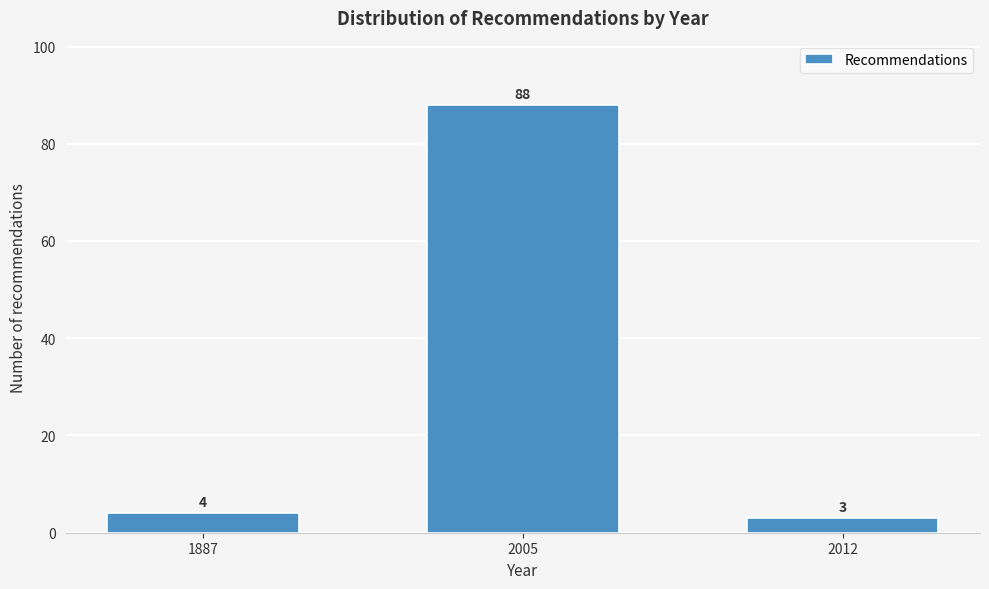

Reading left to right, extract all data points from this chart.

4	88	3